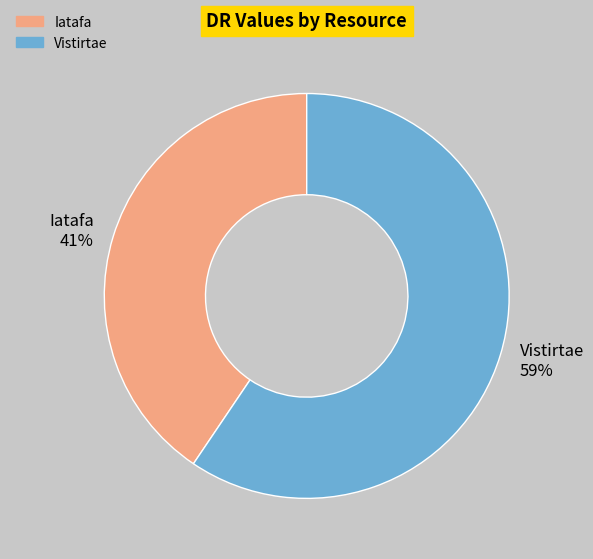

To the nearest percent, what percentage of the pie is Iatafa?

41%